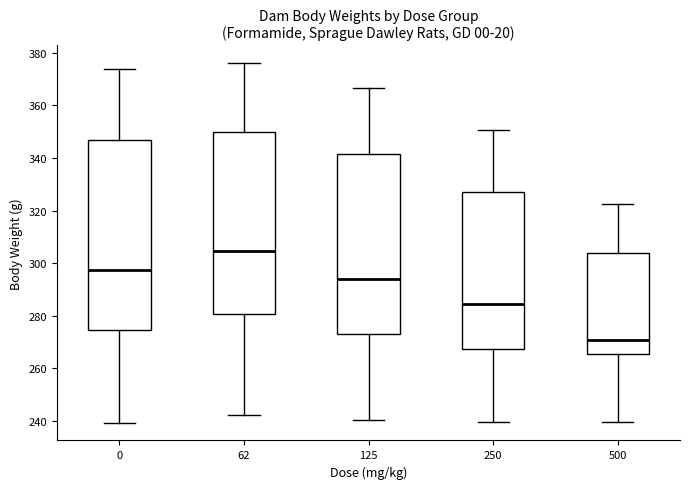

Comparing the boxes themselves (not the whiskers), which one is the tallest?

0